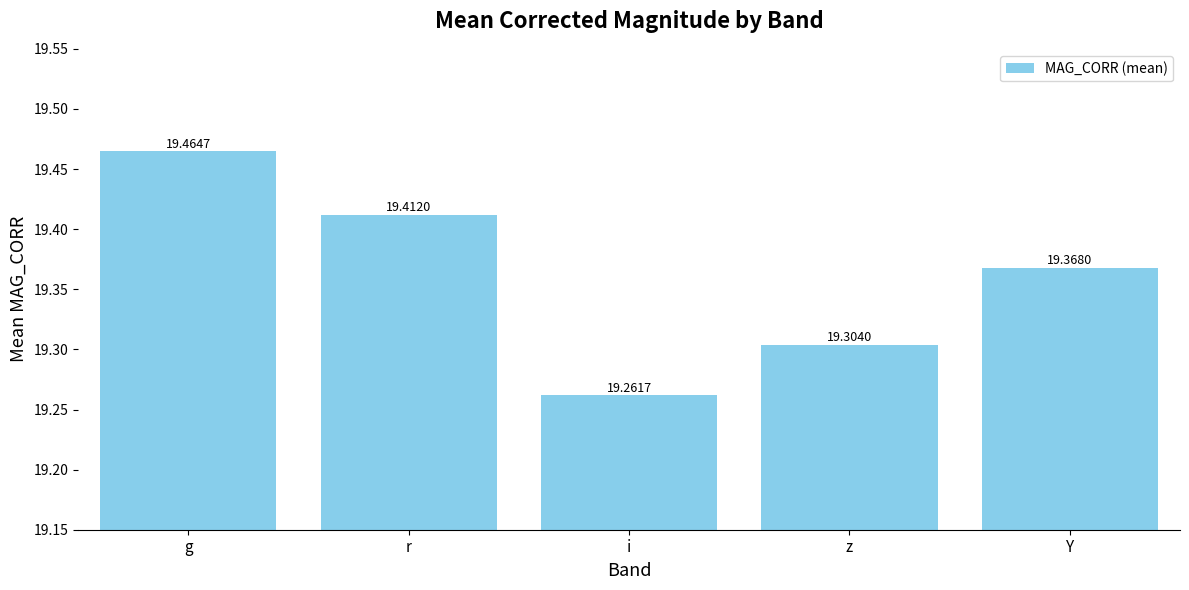

The chart shows a value of 19.4 at Y. True or false?

True